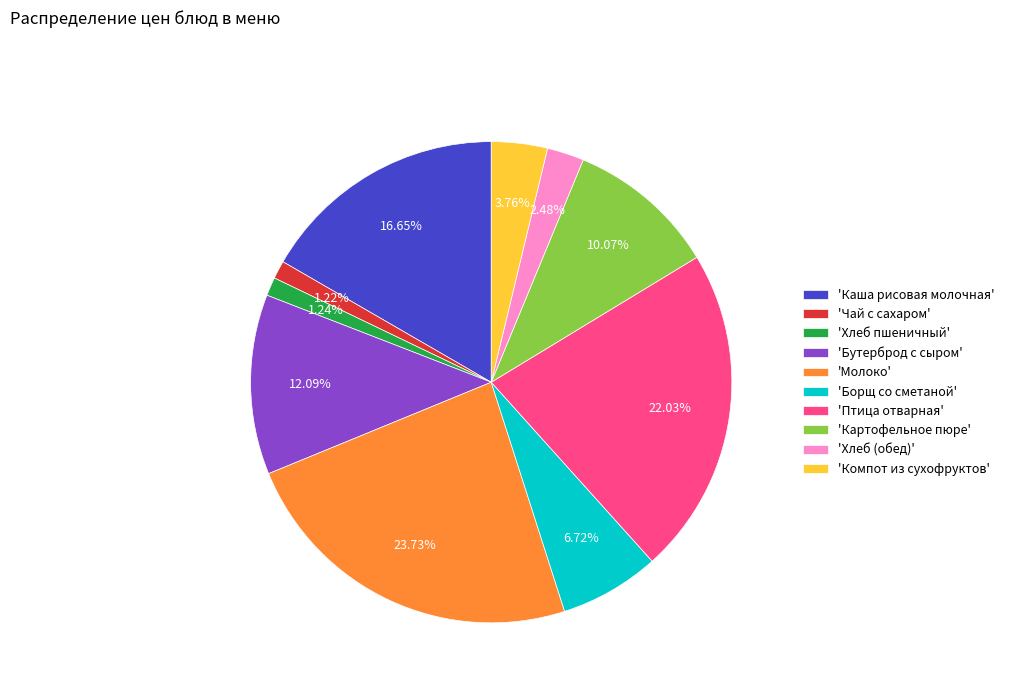

Is there any slice that represents more than half of the pie?

No